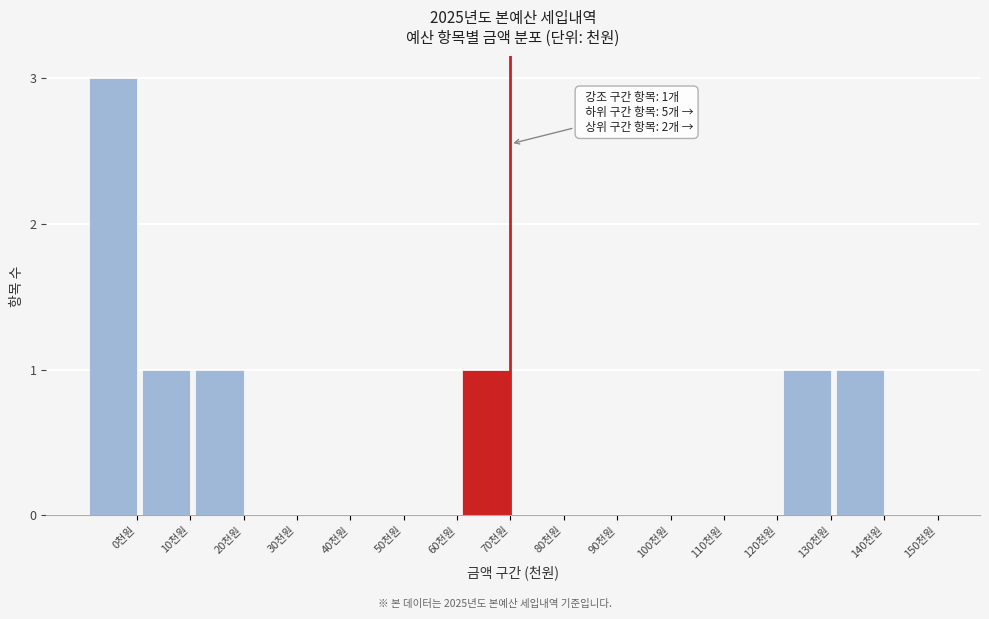

Reading left to right, extract all data points from this chart.

0천원=3	10천원=1	20천원=1	30천원=0	40천원=0	50천원=0	60천원=0	70천원=1	80천원=0	90천원=0	100천원=0	110천원=0	120천원=0	130천원=1	140천원=1	150천원=0